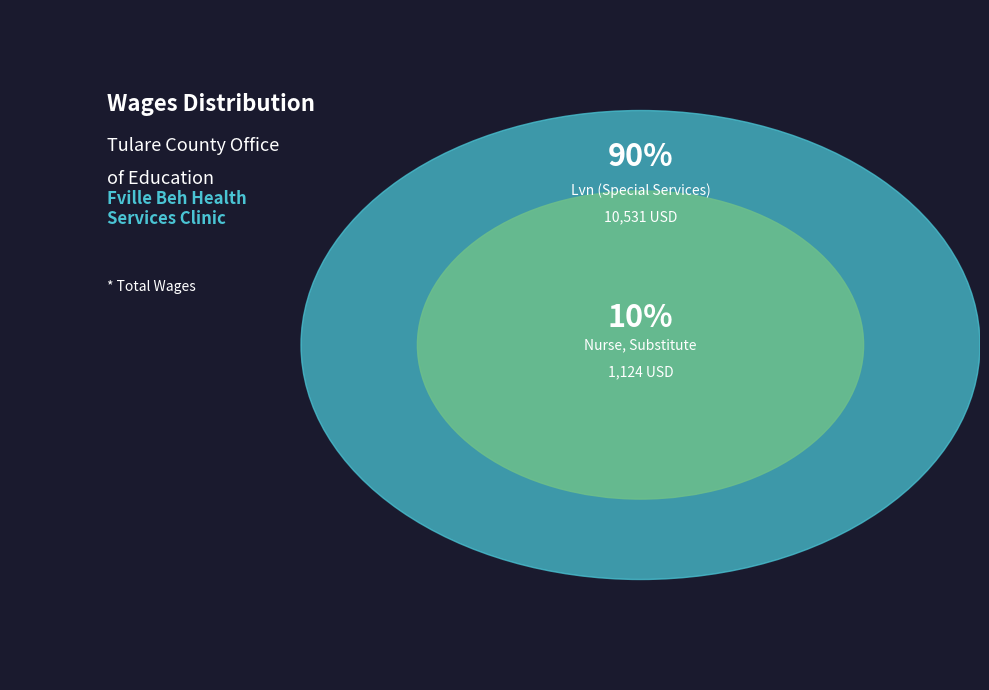

To the nearest percent, what portion does Nurse, Substitute represent?

10%